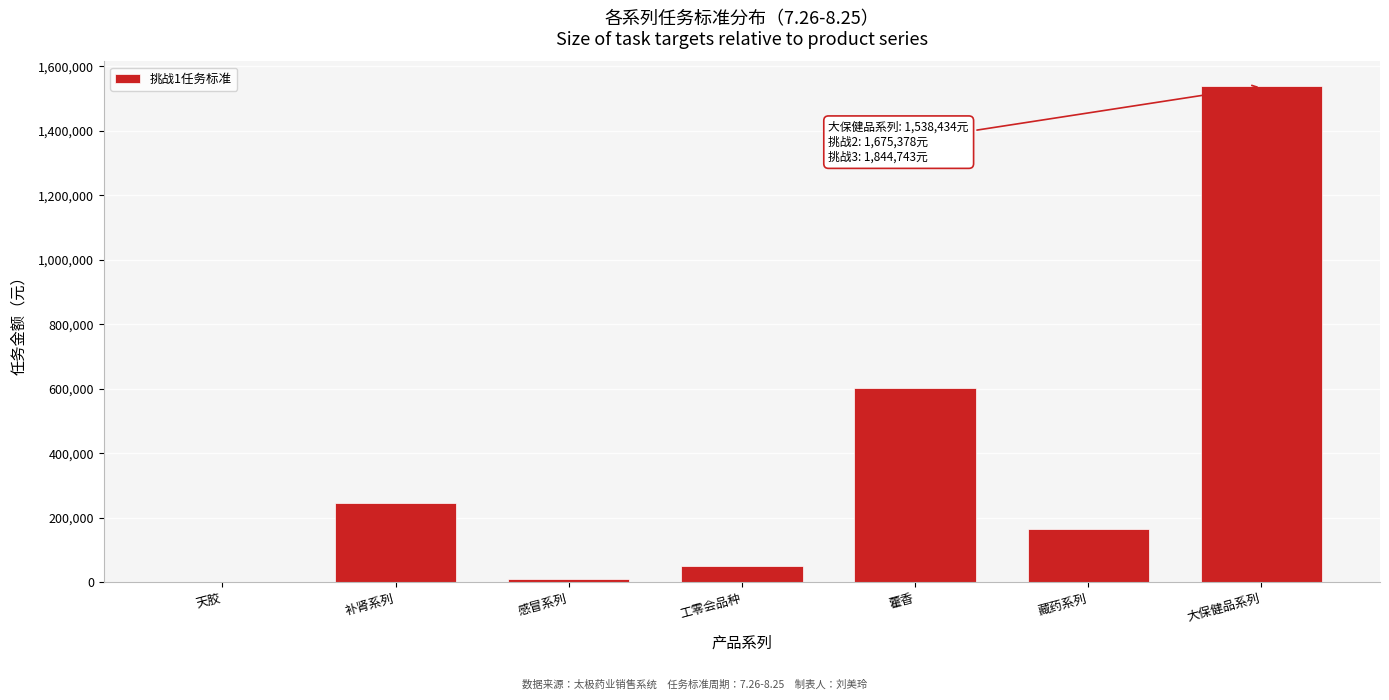

What is the sum of all values?

2612330.1